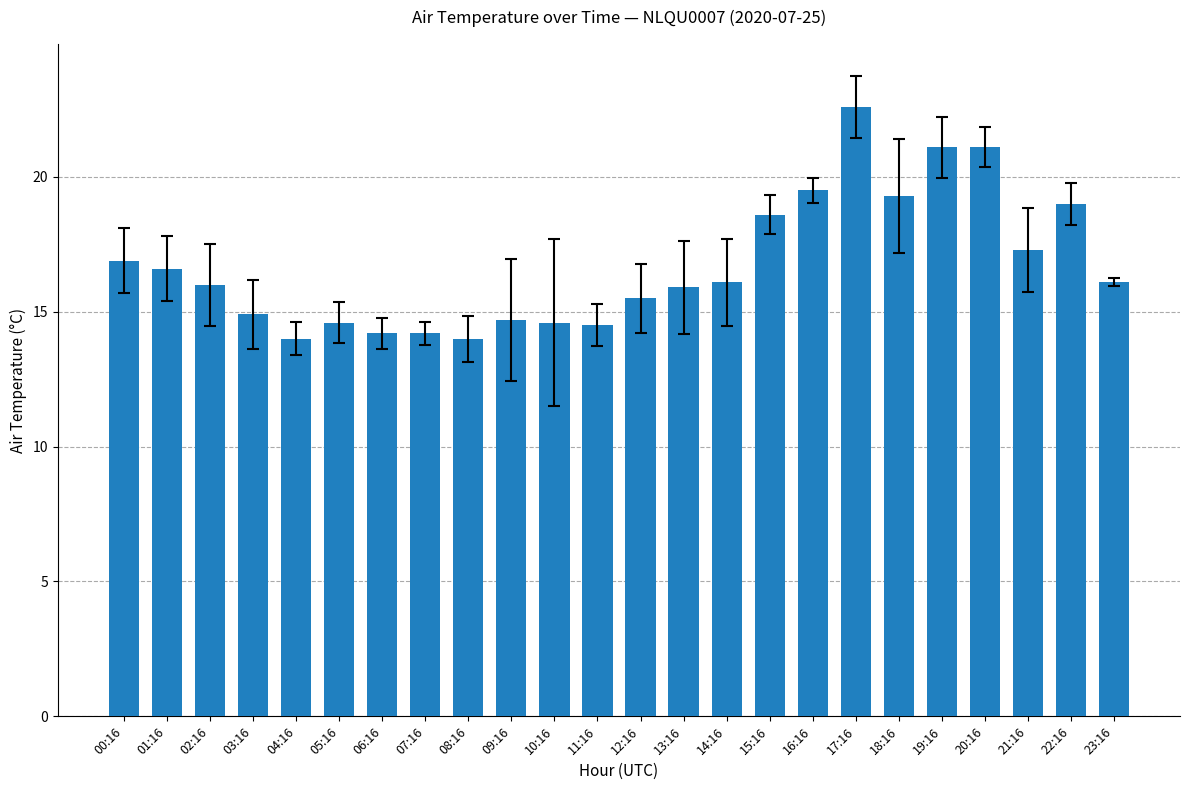

The chart shows a value of 14.0 at 04:16. True or false?

True